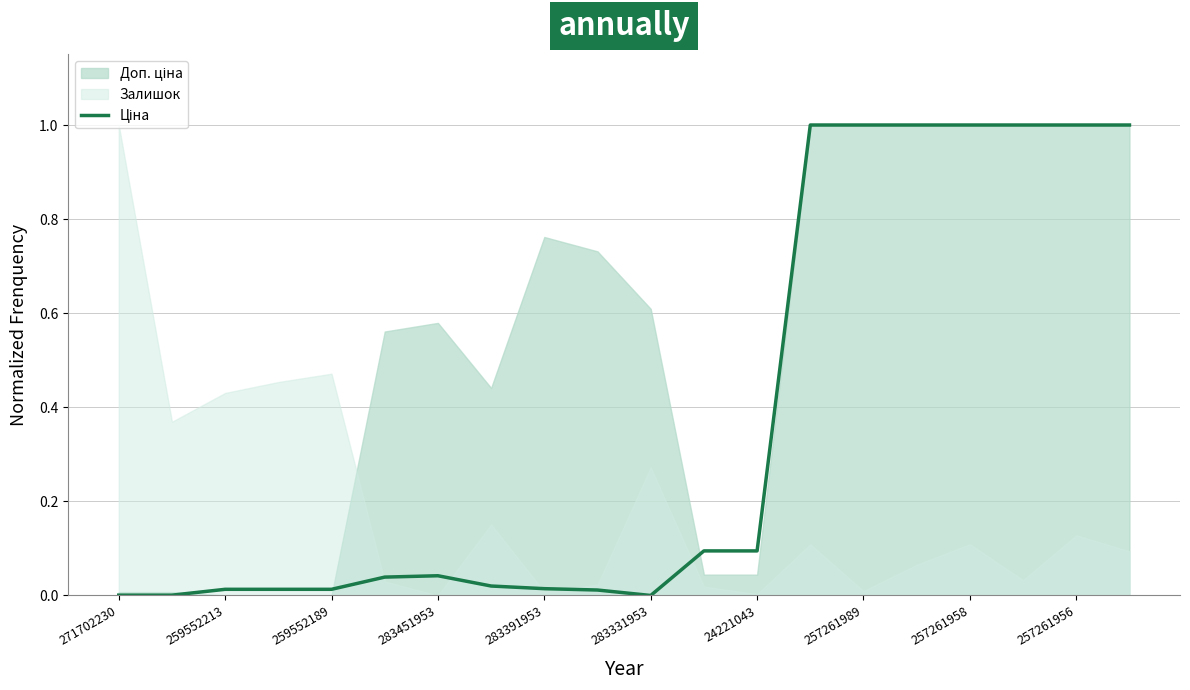

What is the average value?

0.4